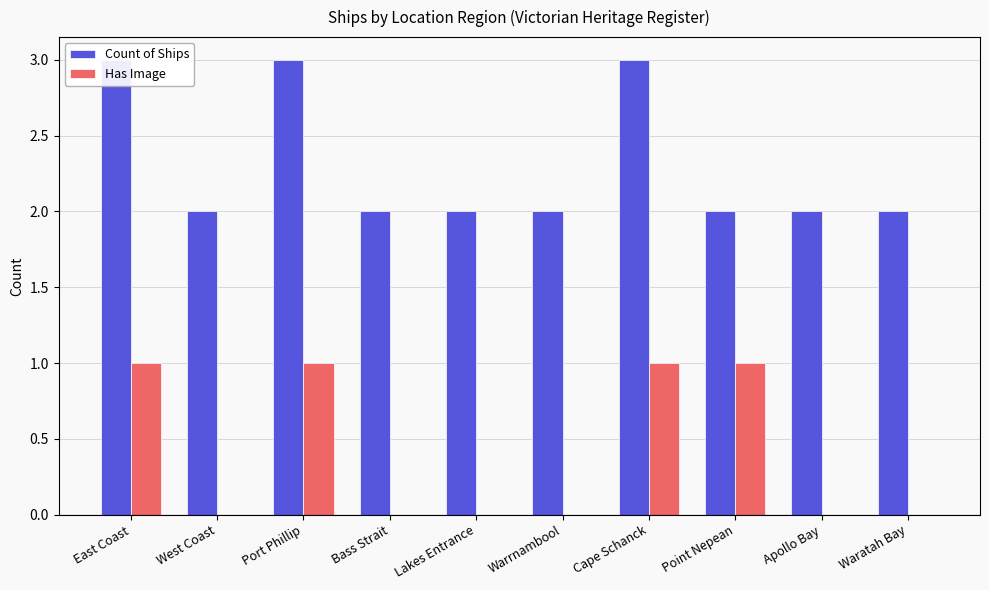

What position from the left is Apollo Bay?

9